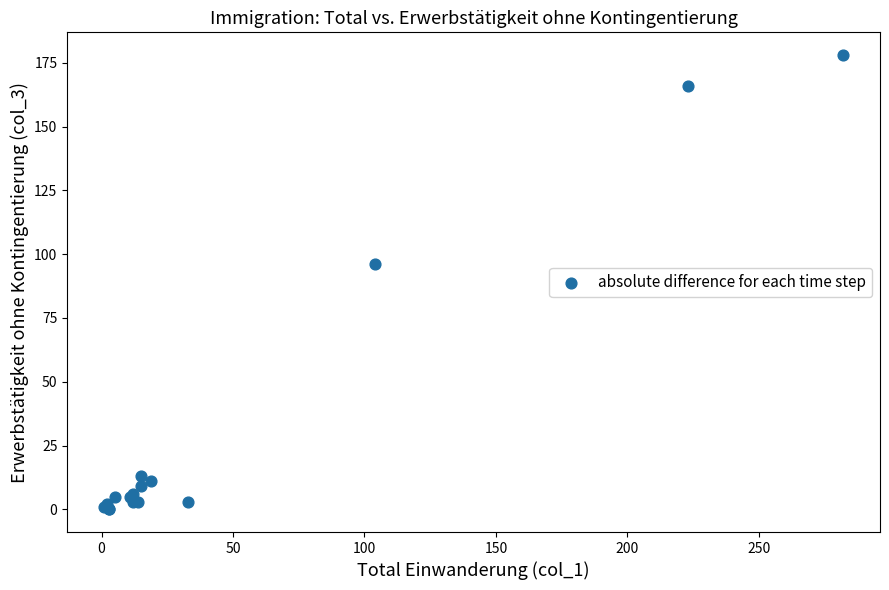

What Y value in the scatter plot is closest to 89?

96